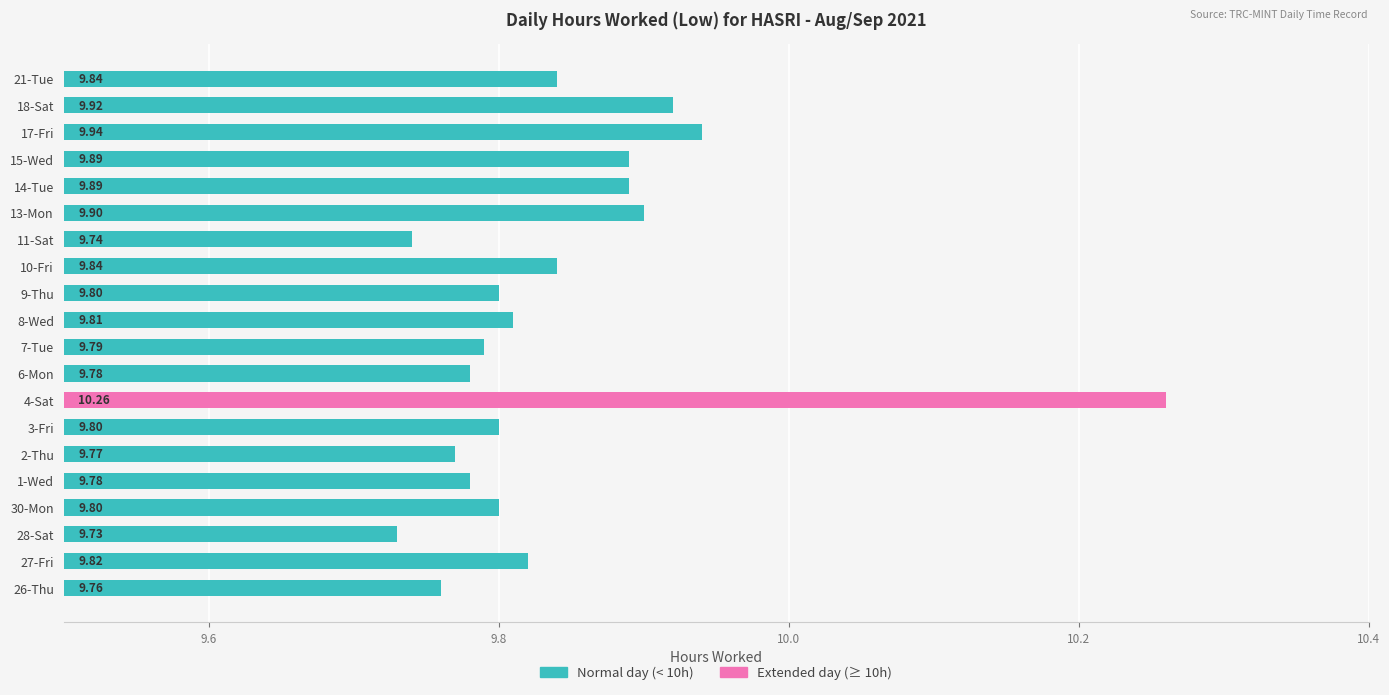

Approximately how many times larger is the value at 4-Sat compared to 13-Mon?

1.0